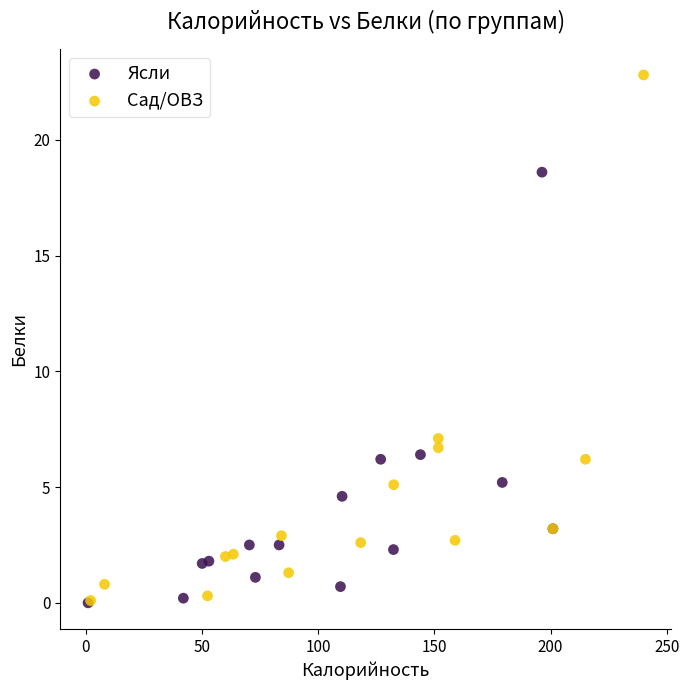

Which series contains the highest Y value?

Сад/ОВЗ